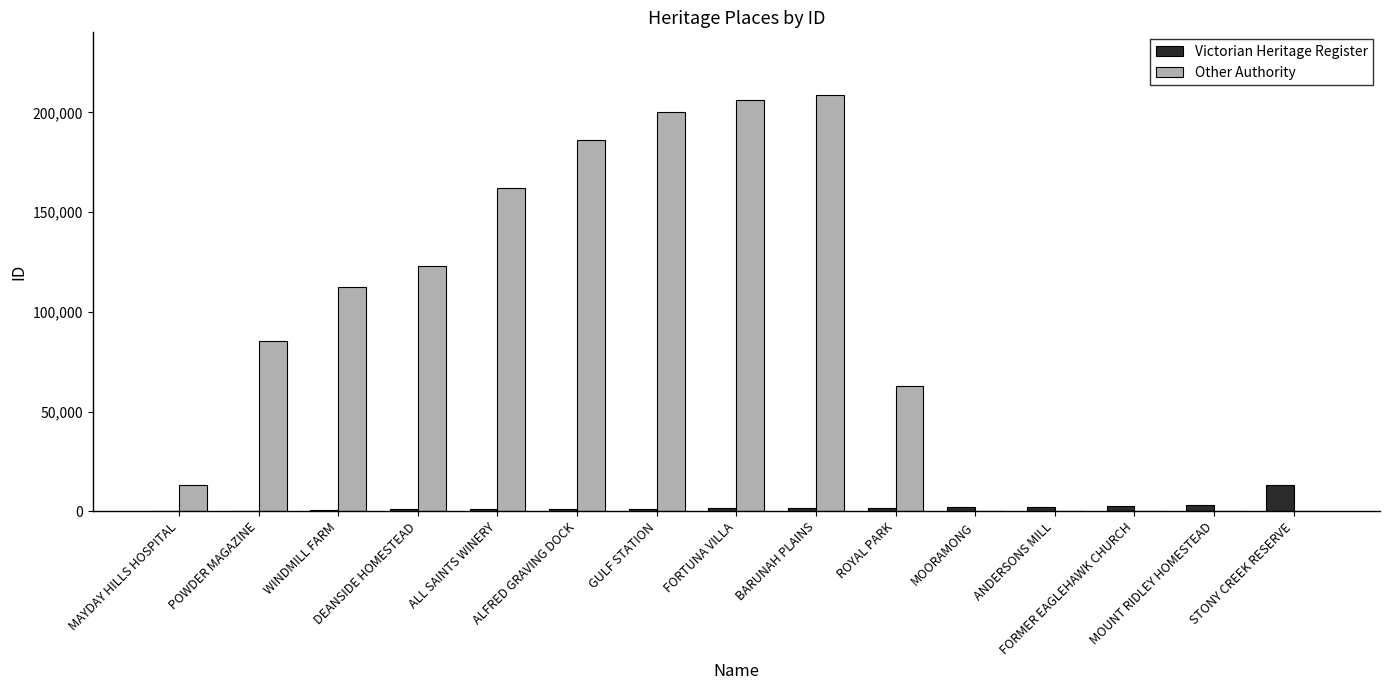

The value of Other Authority at MOUNT RIDLEY HOMESTEAD is 0. True or false?

True